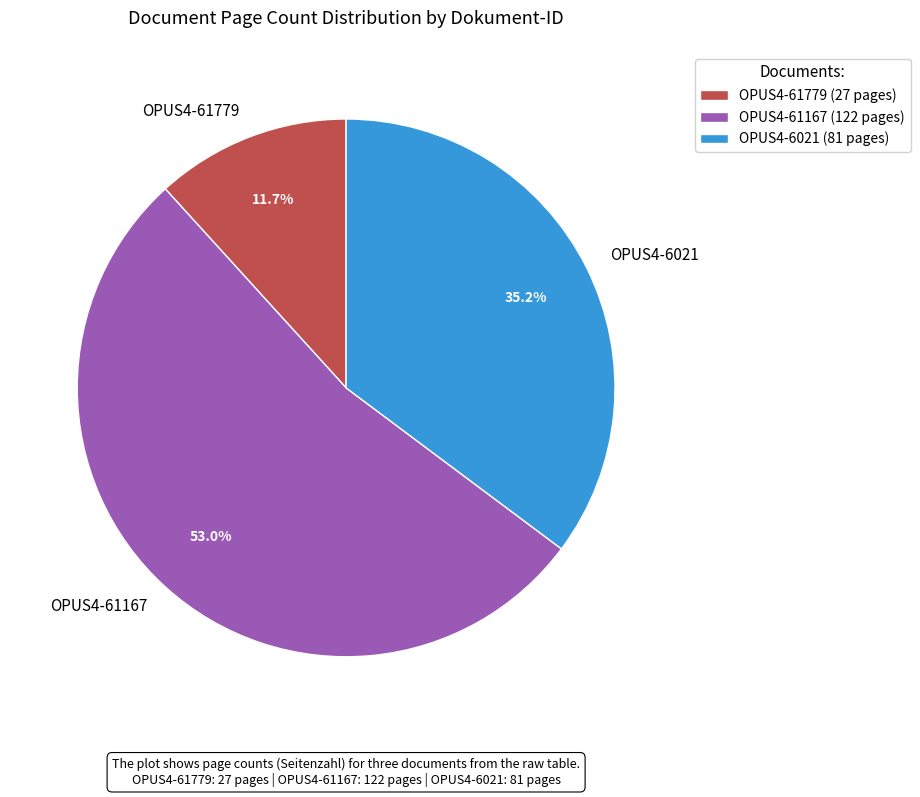

What is the ratio of the value at OPUS4-6021 to the value at OPUS4-61167?

0.7